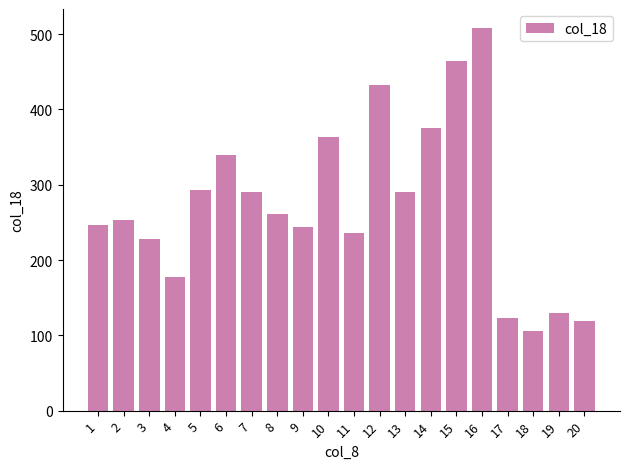

What is the value of the 17th bar from the left?

123